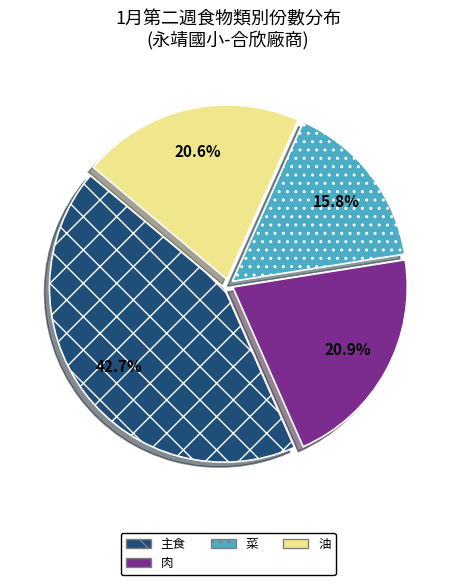

To the nearest percent, what is the difference between the largest and smallest slice percentages?

27%